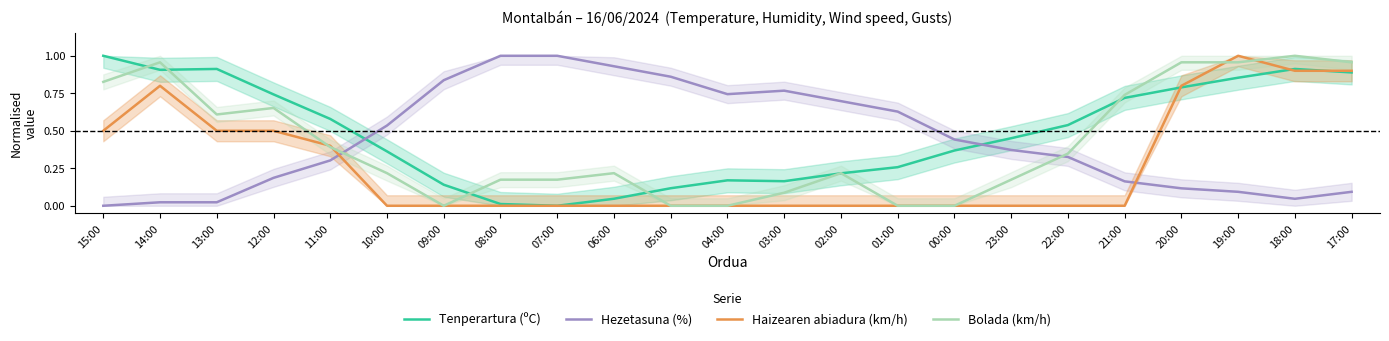

Does the chart display data point markers on the line(s)?

No